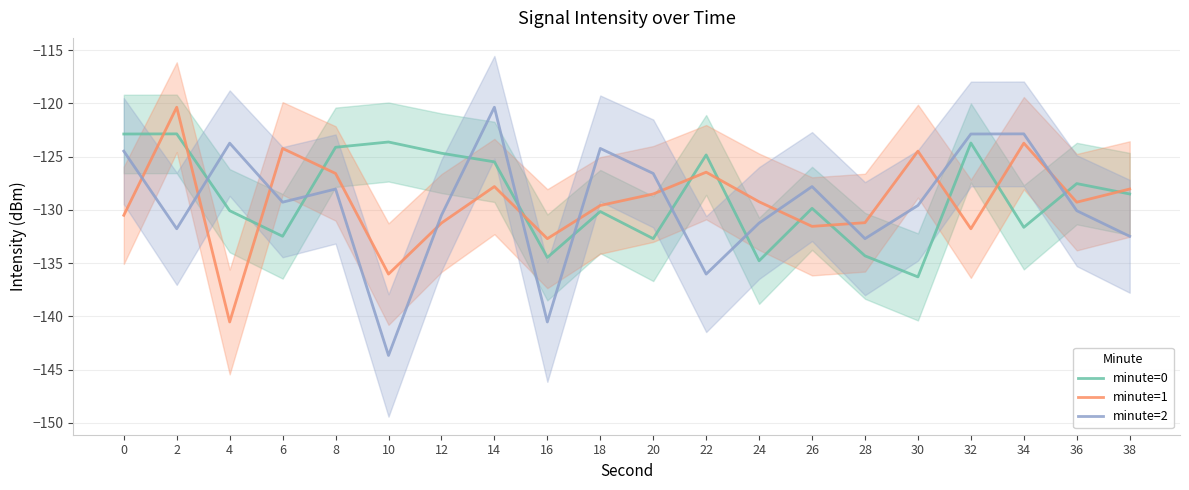

What is the value of the minute=0 point at the 12th from the left?

-124.8